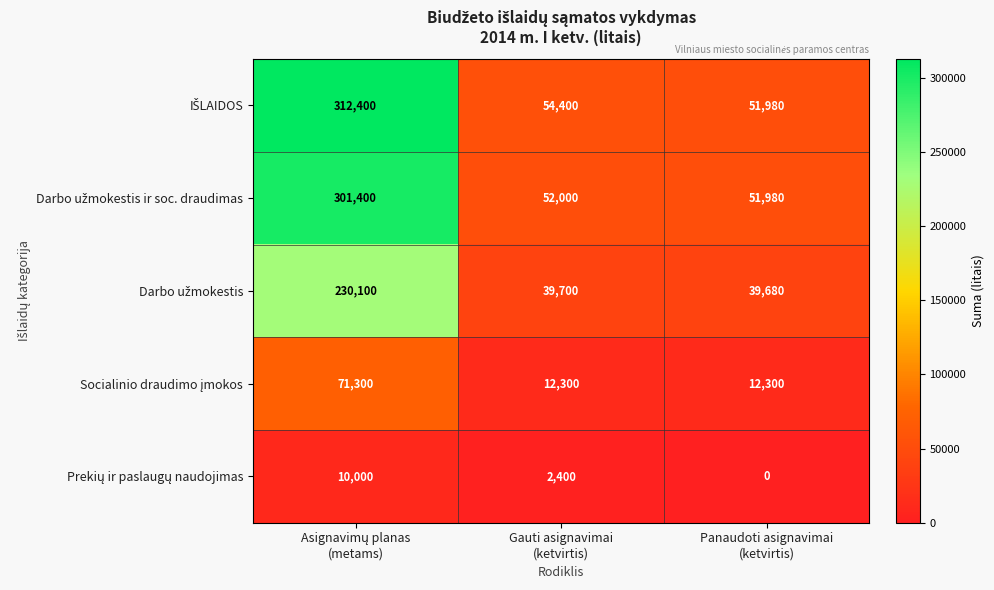

What is the maximum value shown in the chart?

312400